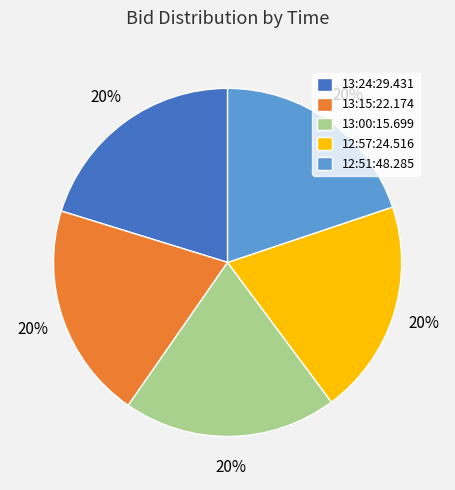

Is there a majority slice in this chart?

No